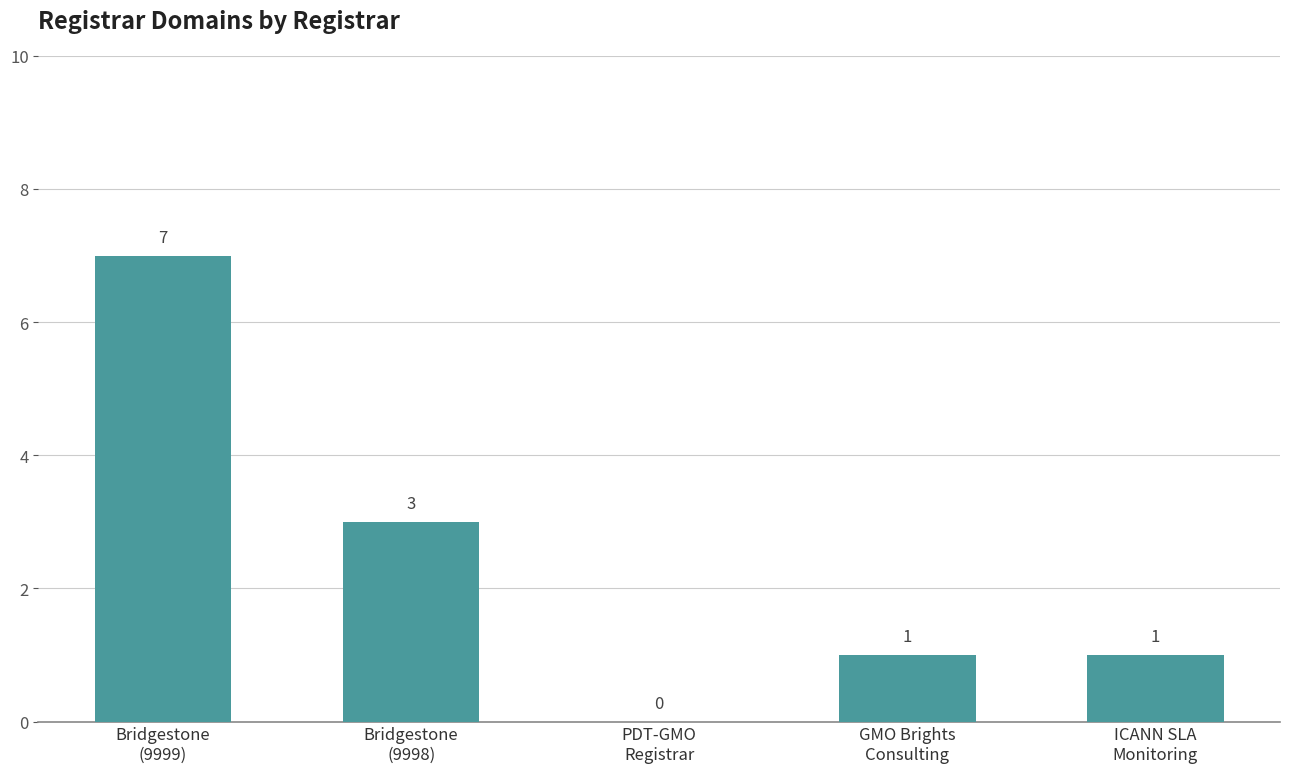

What is the change in value from Bridgestone
(9999) to GMO Brights
Consulting?

-6